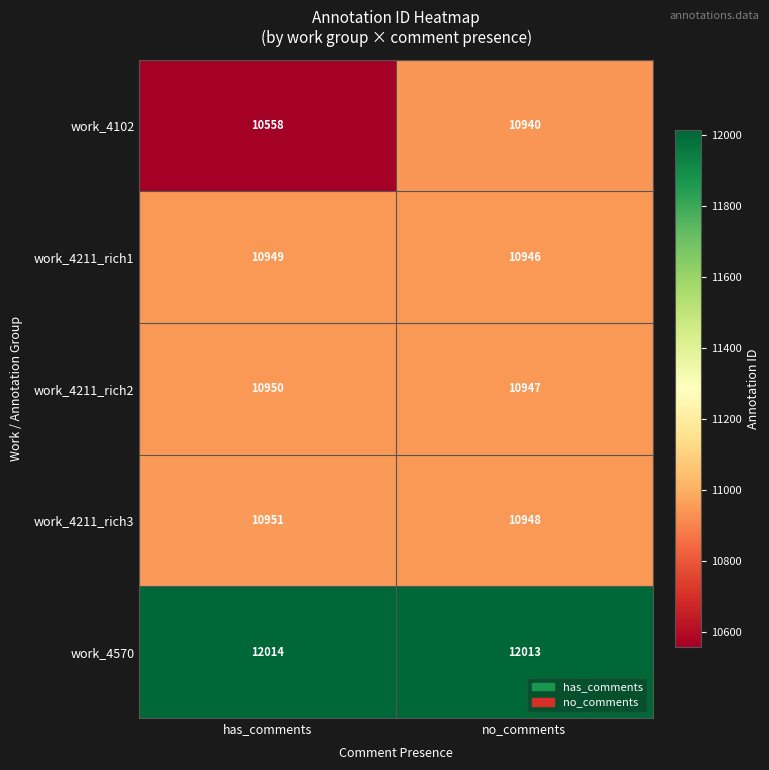

Rank the categories by work_4102 value from lowest to highest.

has_comments, no_comments